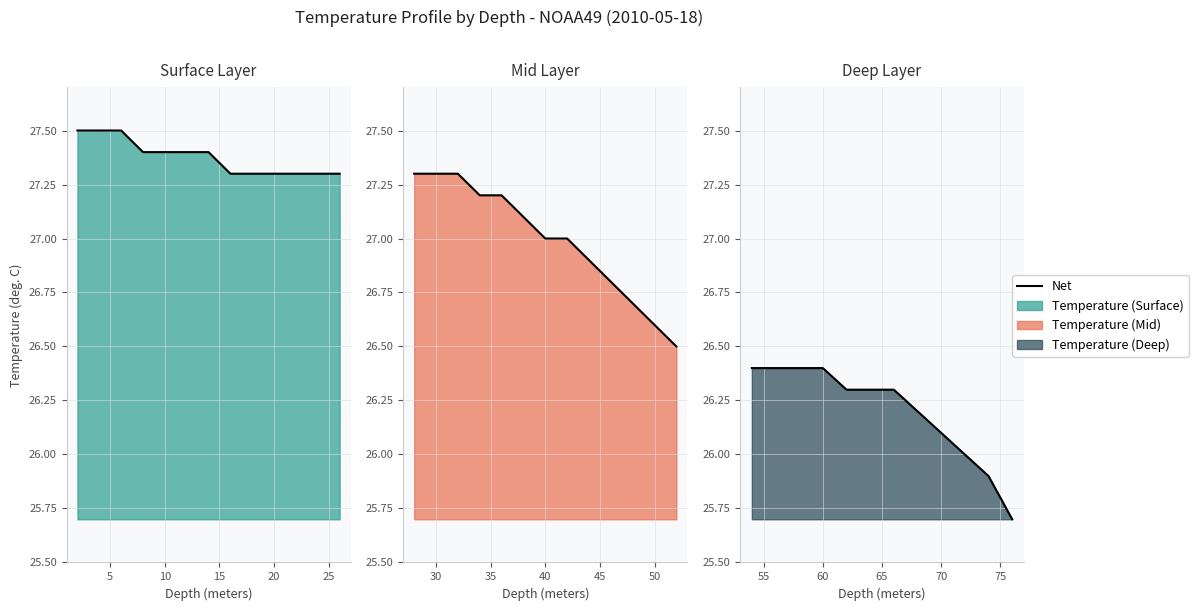

Does the chart display data point markers on the line(s)?

No